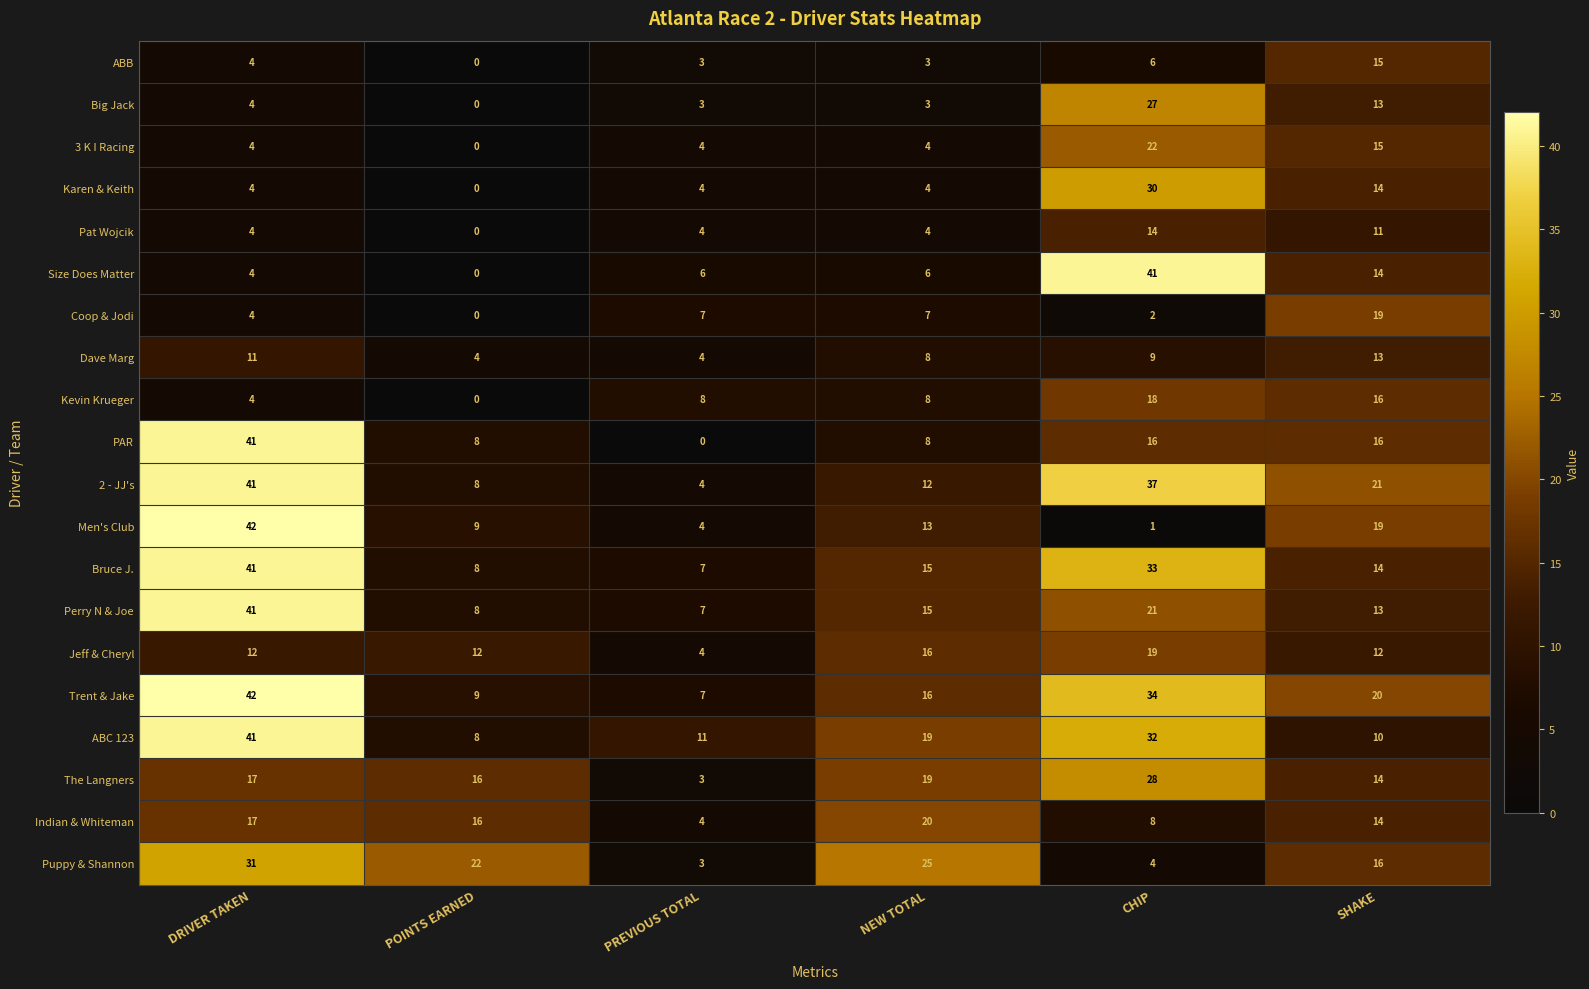

Which series has the largest total across all categories?

Trent & Jake